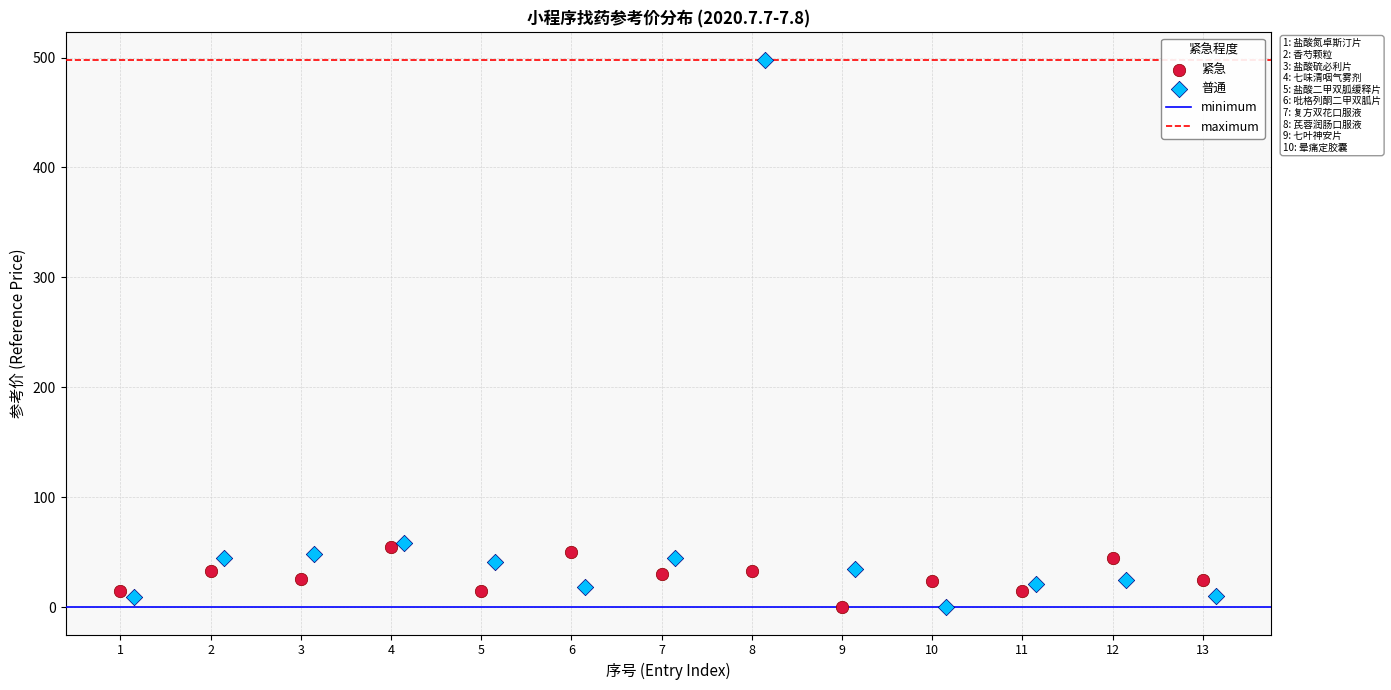

Which series has the largest Y range (max minus min)?

普通